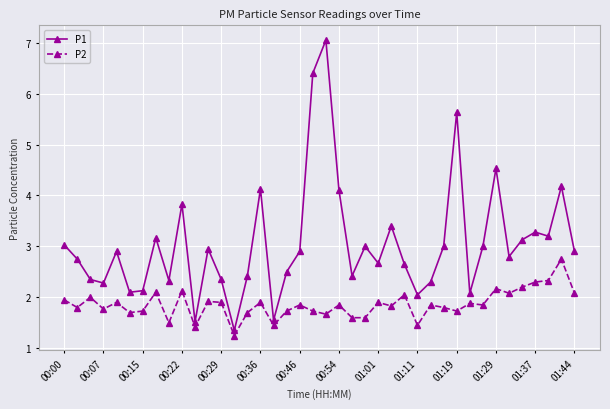

List the series in order of their overall mean, highest first.

P1, P2